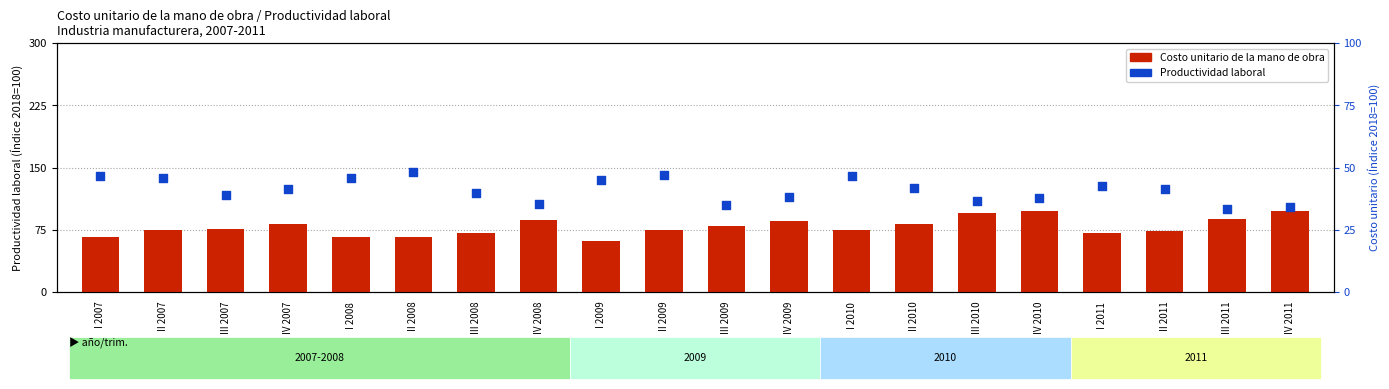

Which series has the largest Y range (max minus min)?

Productividad laboral